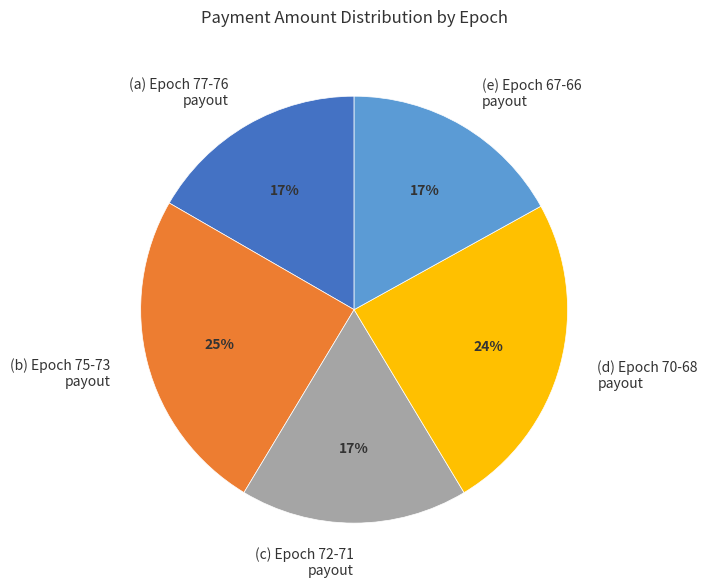

To the nearest percent, what portion does (e) Epoch 67-66 payout represent?

17%